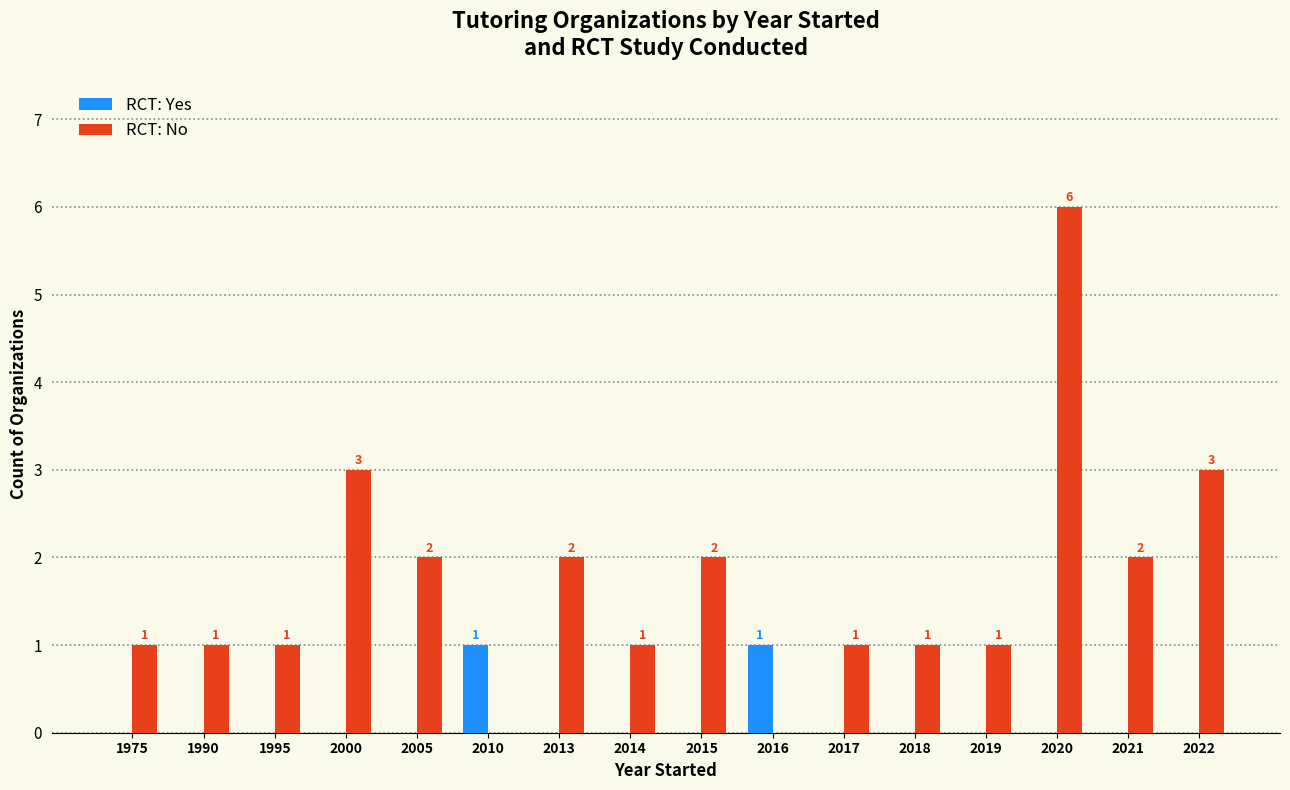

What is the sum of the RCT: No values at 1990 and 2005?

3